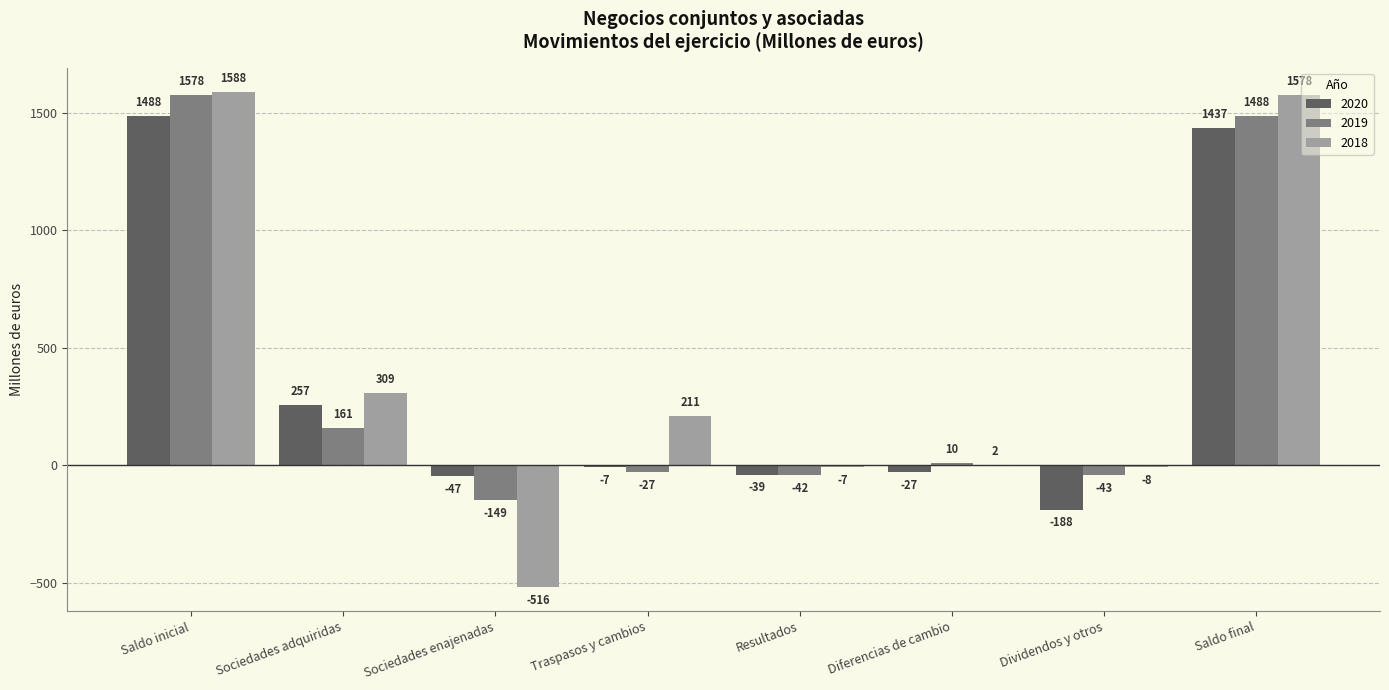

Between Traspasos y cambios and Diferencias de cambio, which series saw the biggest shift?

2018